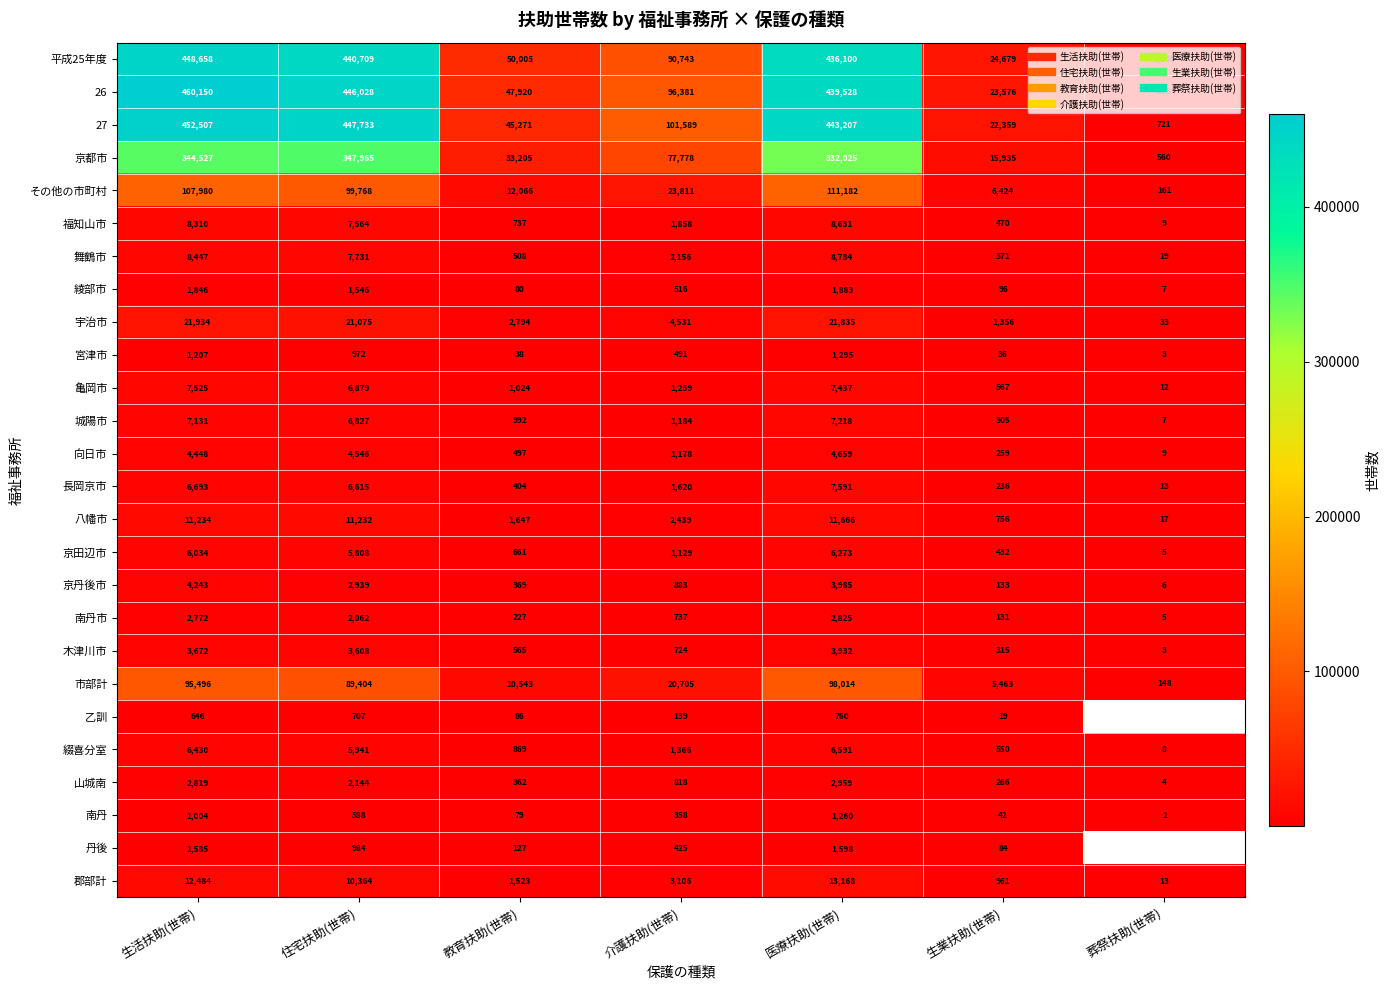

Is it true that 宮津市 equals 776.1 at 医療扶助(世帯)?

False